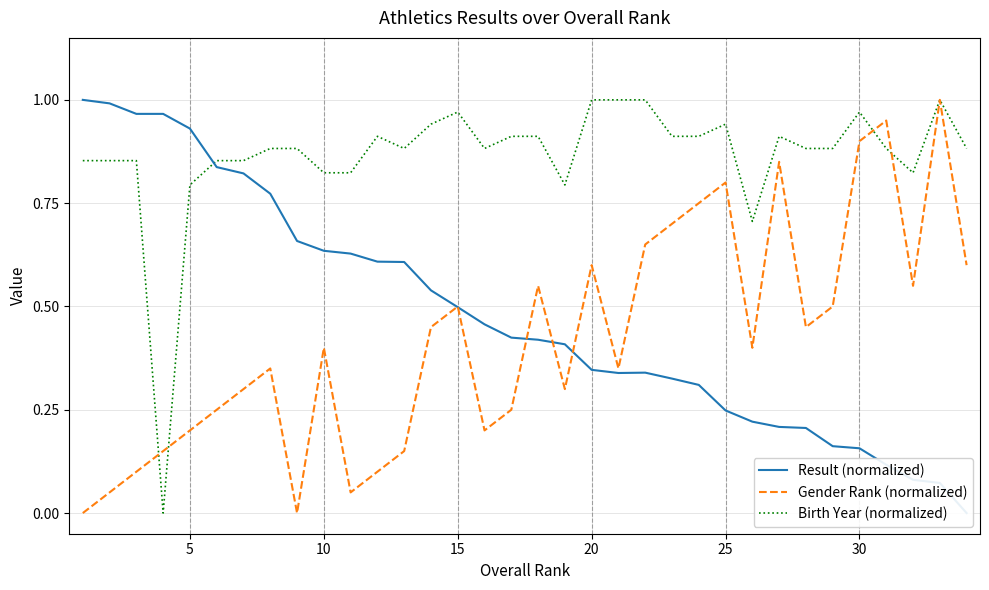

Does the chart display data point markers on the line(s)?

No